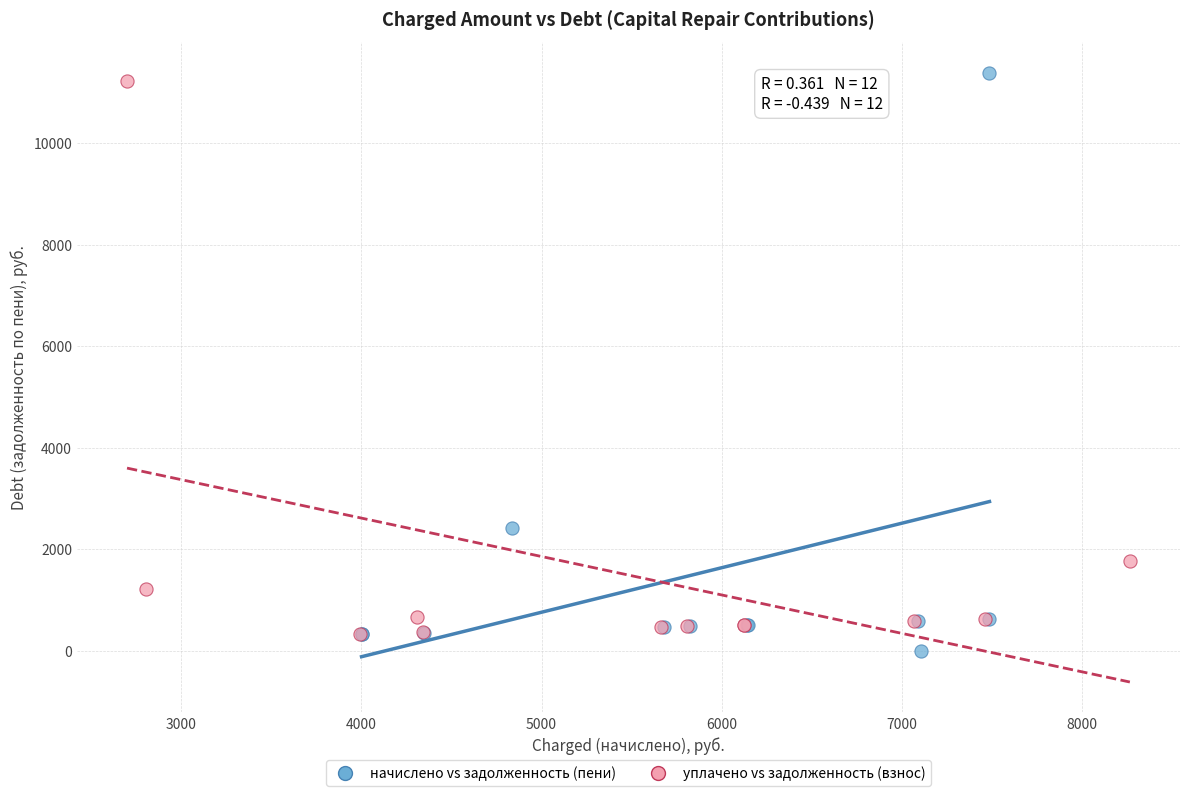

Which series has the widest spread of Y values?

начислено vs задолженность (пени)